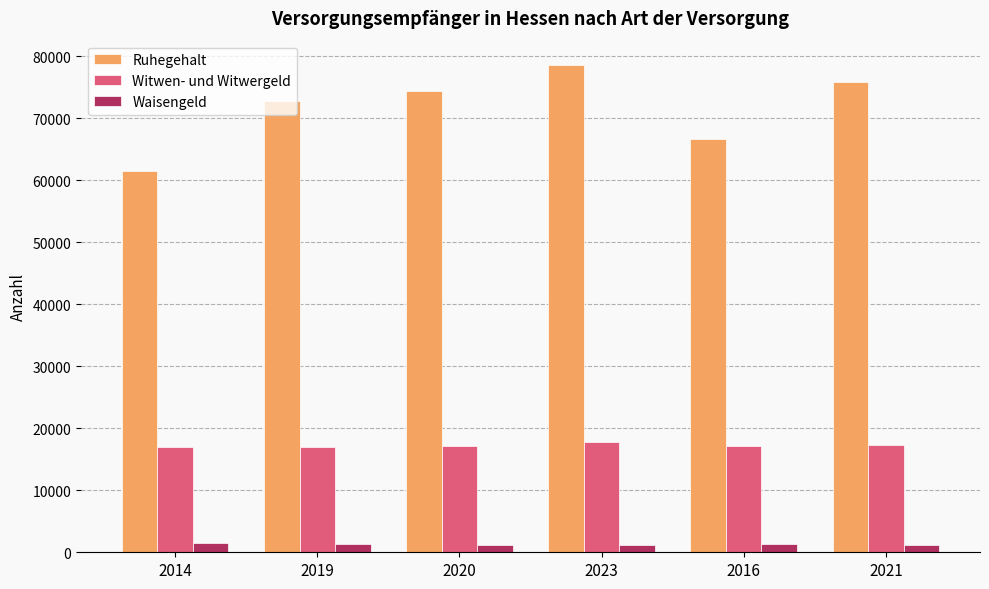

At which category is the sum across all series the highest?

2023